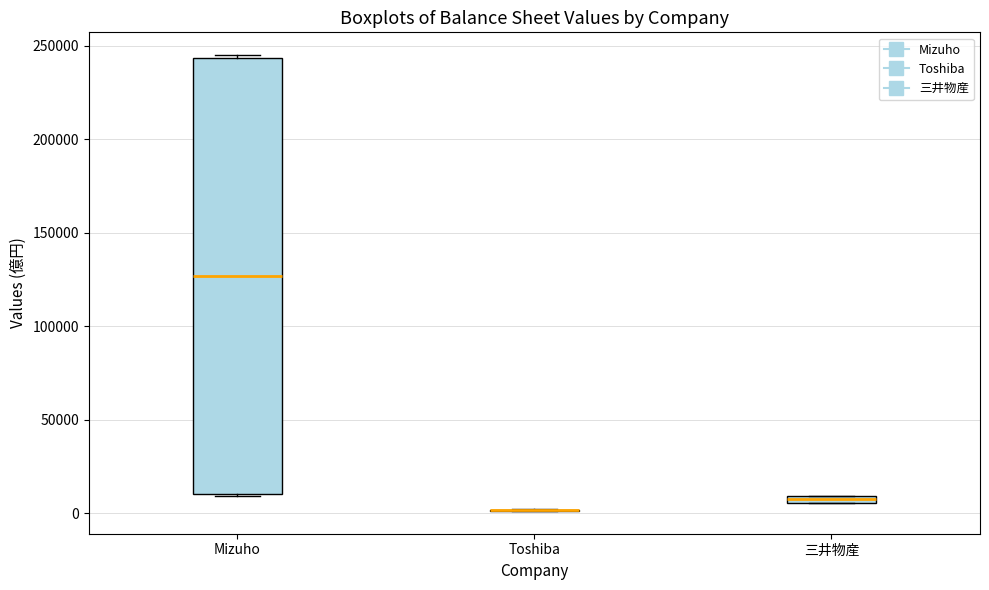

Where is the lower edge of the box for 三井物産 on the y-axis? The values are not printed on the chart, so give them approximately, as read against the axis.

5000